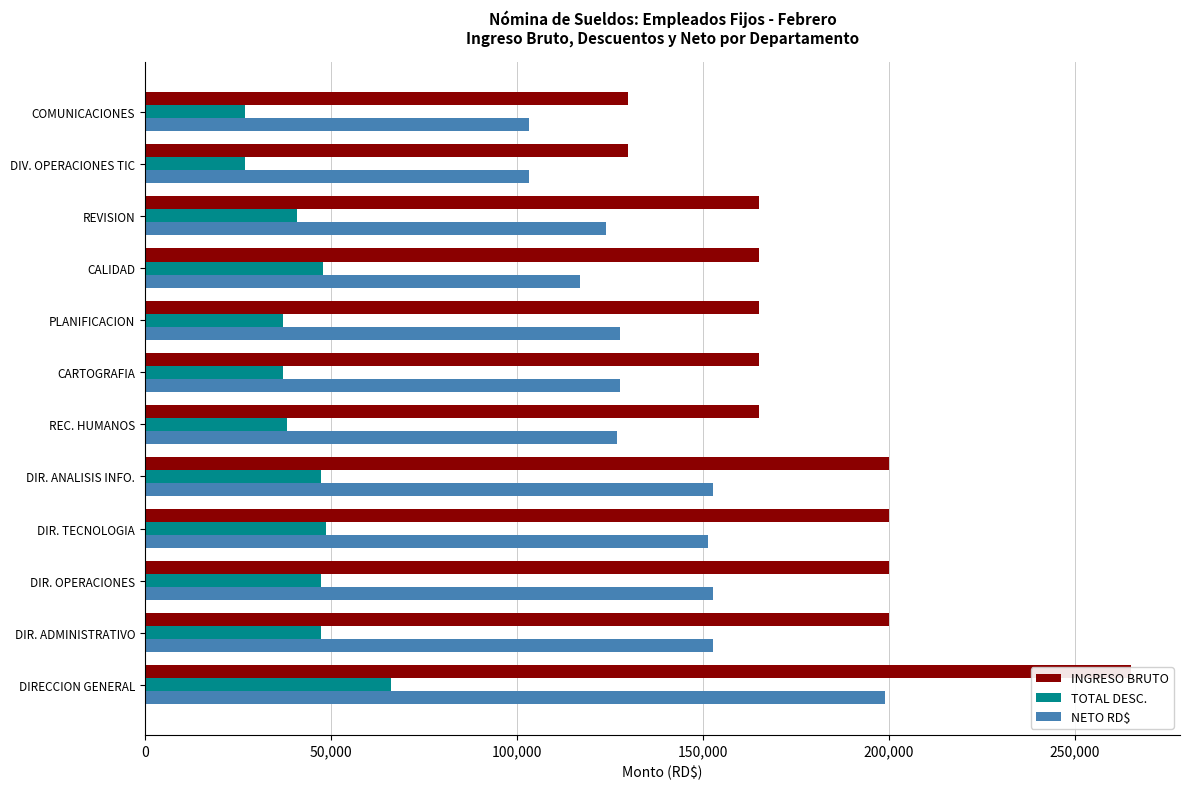

The NETO RD$ series shows 254189.5 at DIR. TECNOLOGIA. True or false?

False